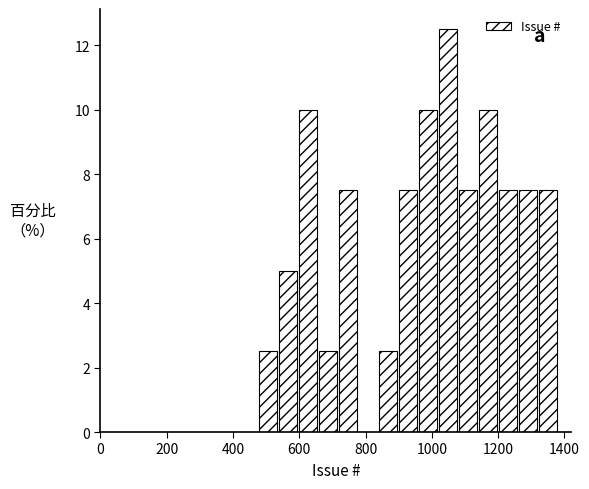

Read against the x-axis, roughly where is the centre of the tallest bar?

1040